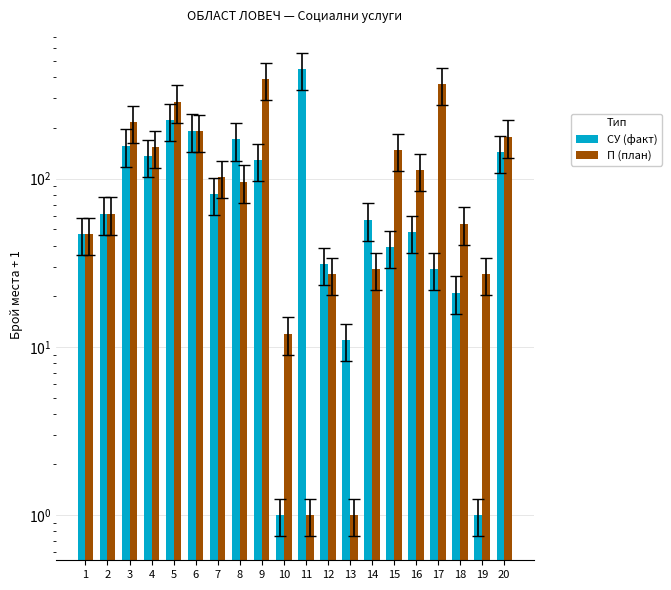

How many values in the СУ (факт) series exceed 62?

9